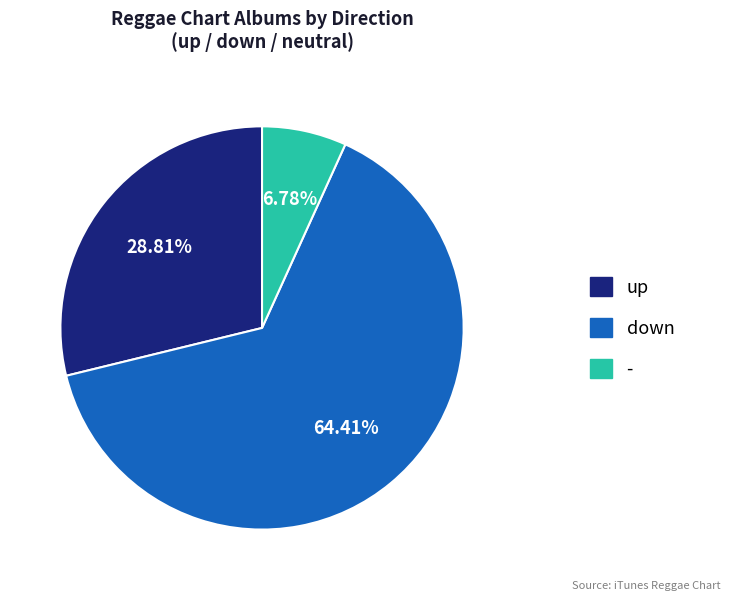

Which category has the smallest portion of the pie?

-